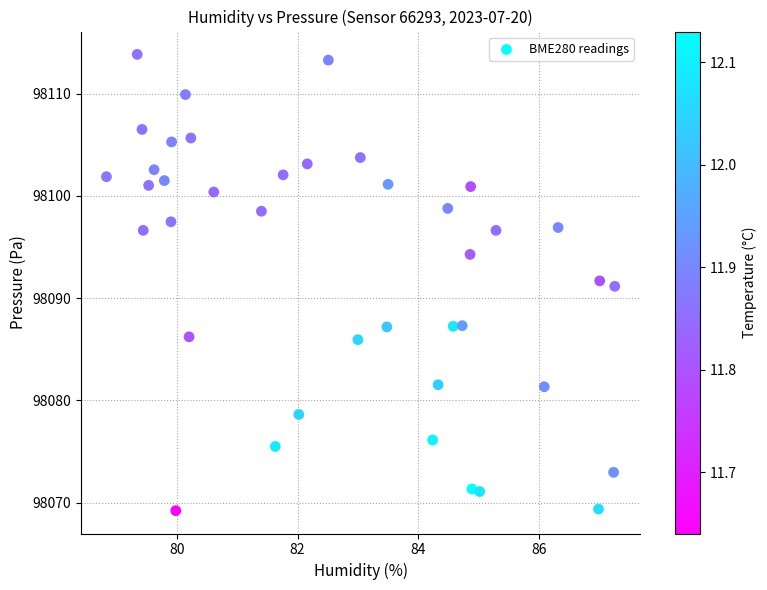

What is the range of X values (max minus min)?

8.4